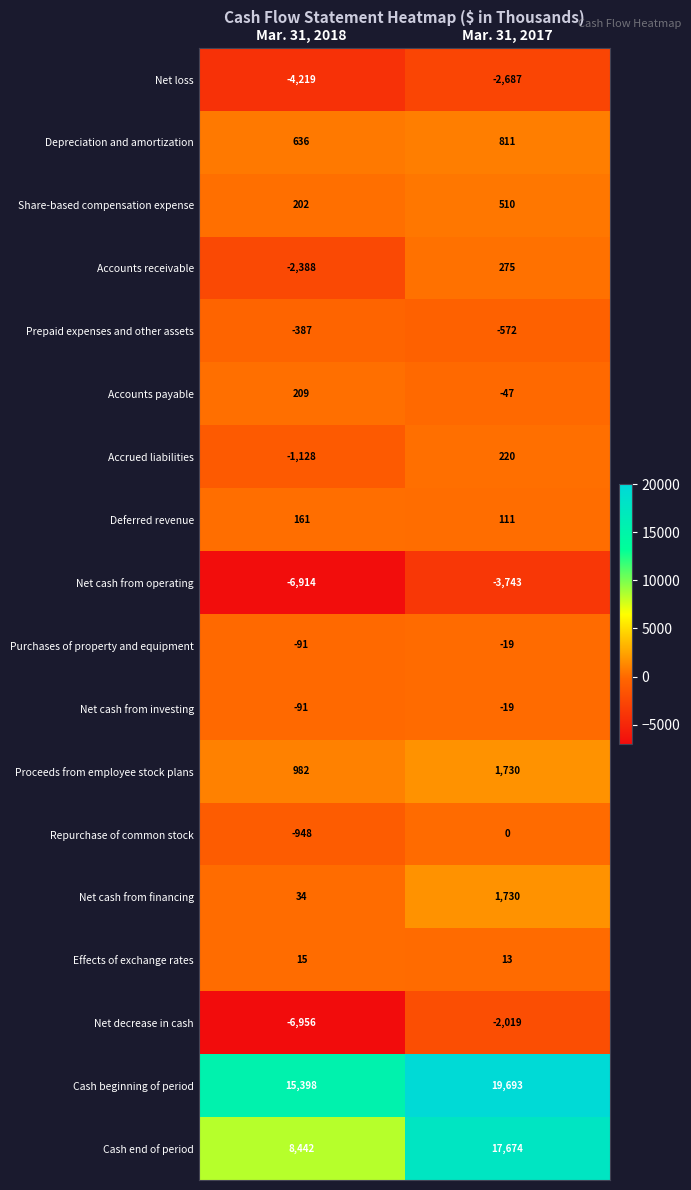

The value of Net loss at Mar. 31, 2017 is -2687. True or false?

True